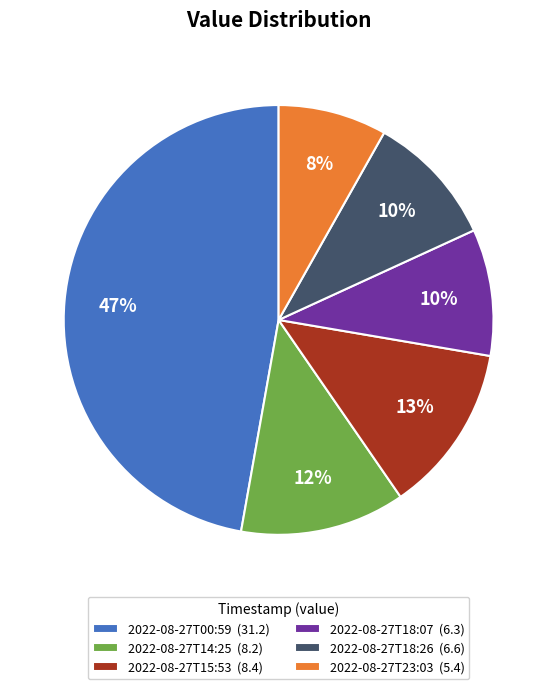

To the nearest percent, what is the difference between the largest and smallest slice percentages?

39%